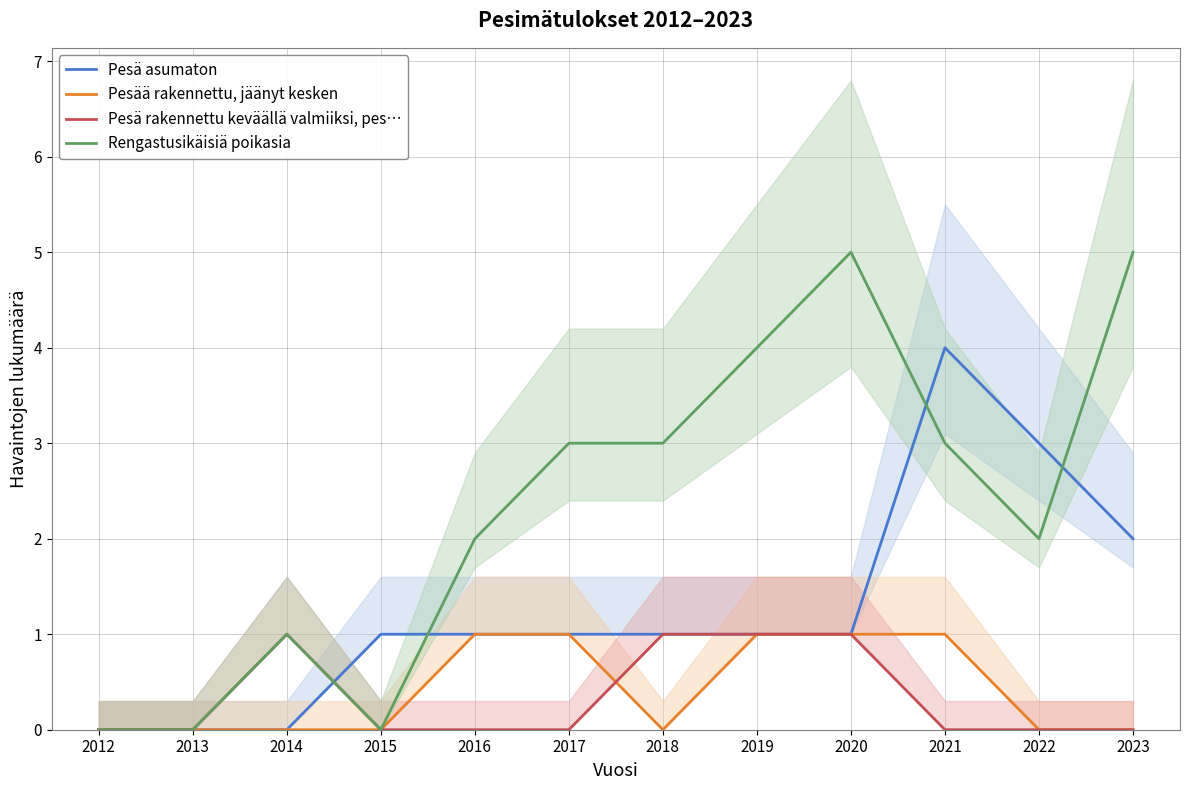

What is the approximate value of Rengastusikäisiä poikasia at 2018?

3